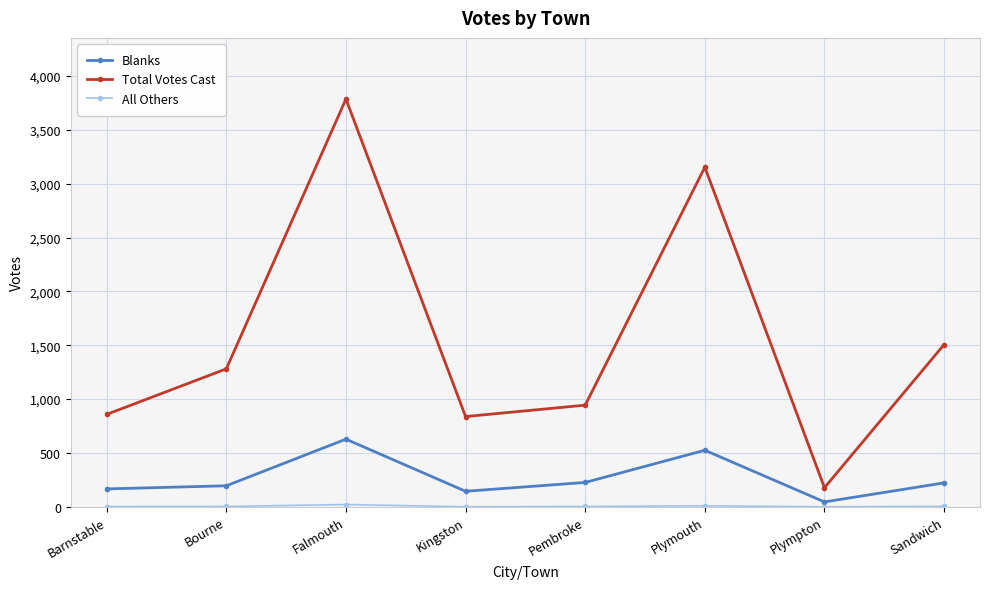

Is it true that Blanks equals 195 at Bourne?

True